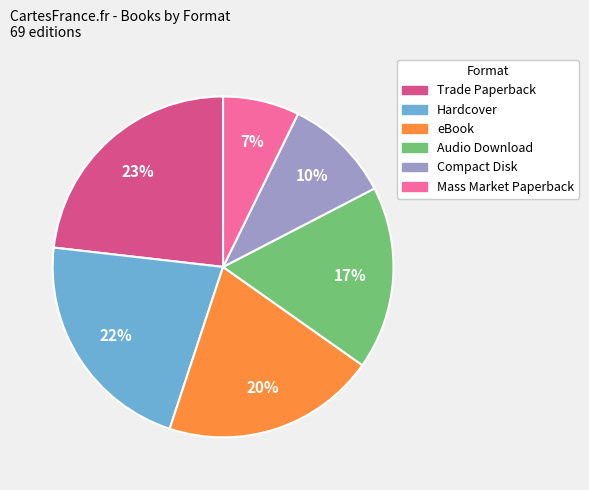

To the nearest percent, what is the difference between the largest and smallest slice percentages?

16%